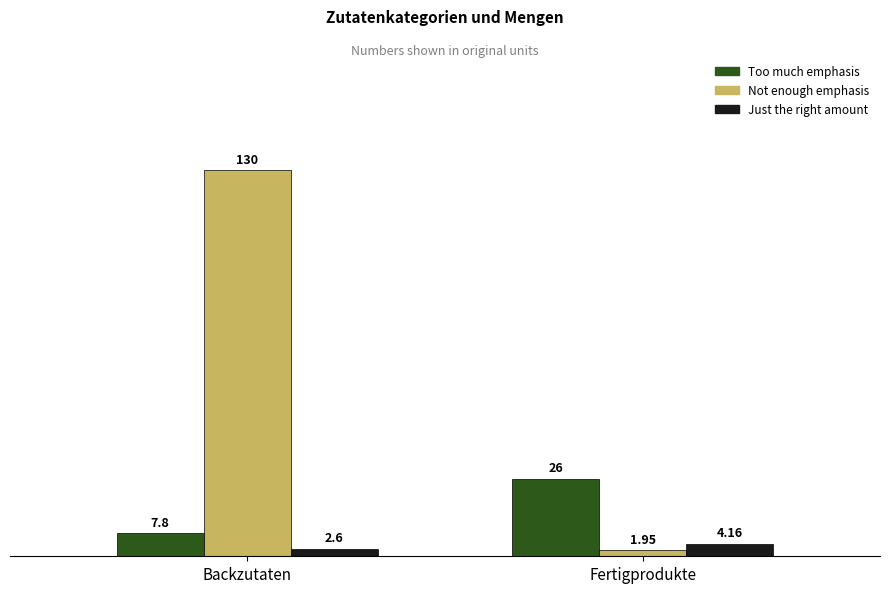

Count the number of data series in this chart.

3